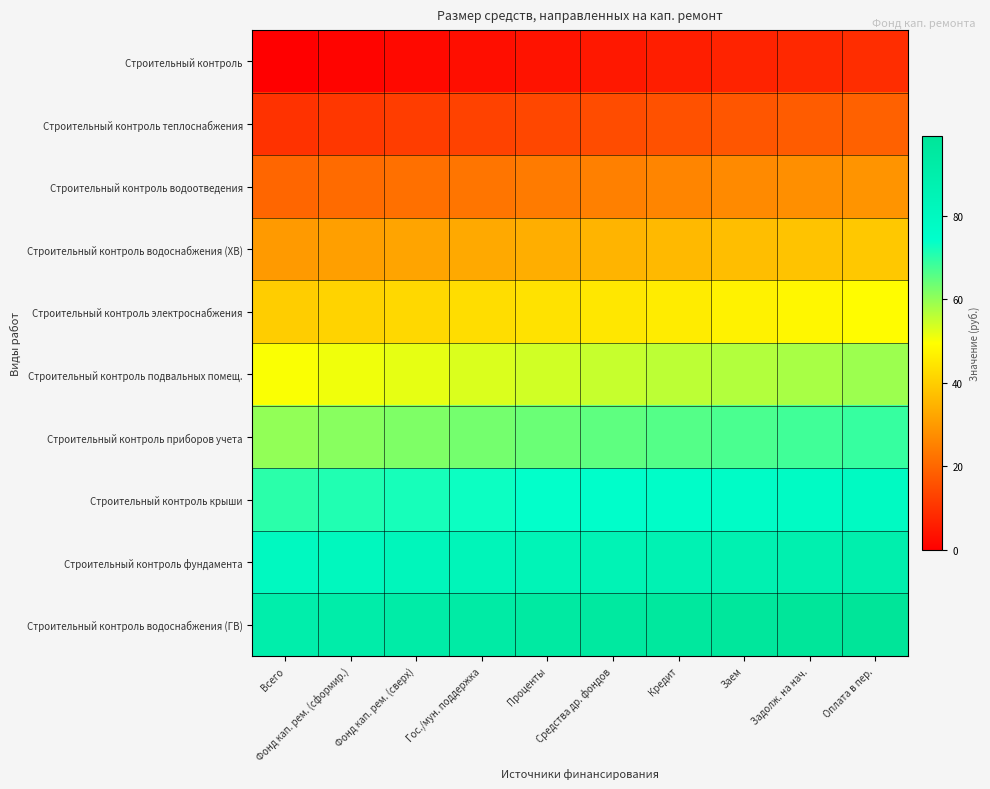

At how many categories does at least one series exceed 67?

10